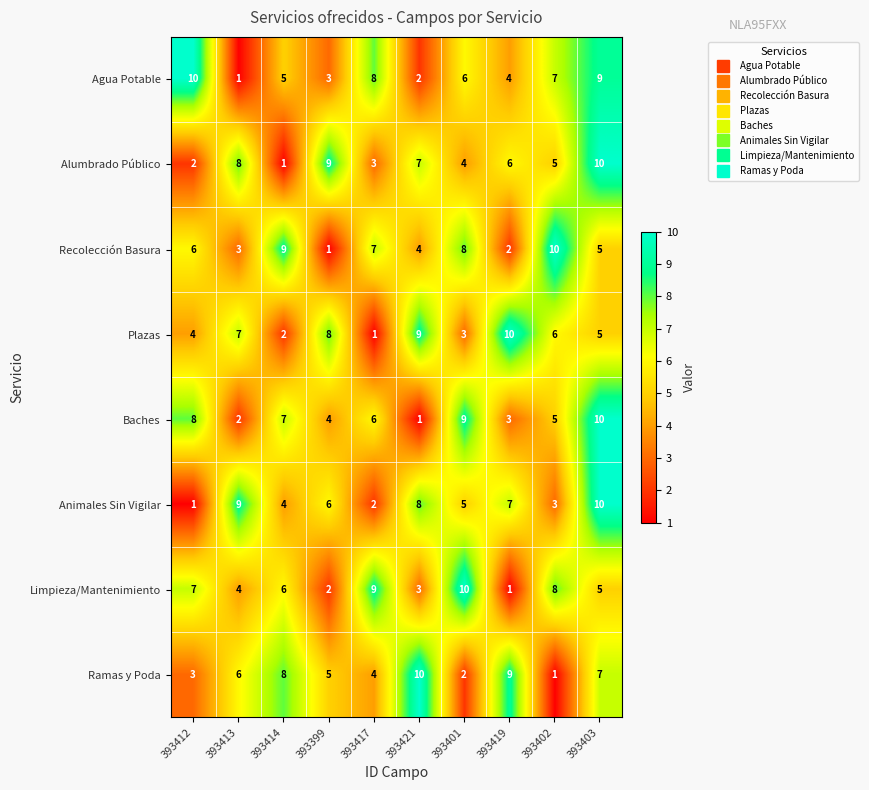

What is the total value across all series at 393421?

44